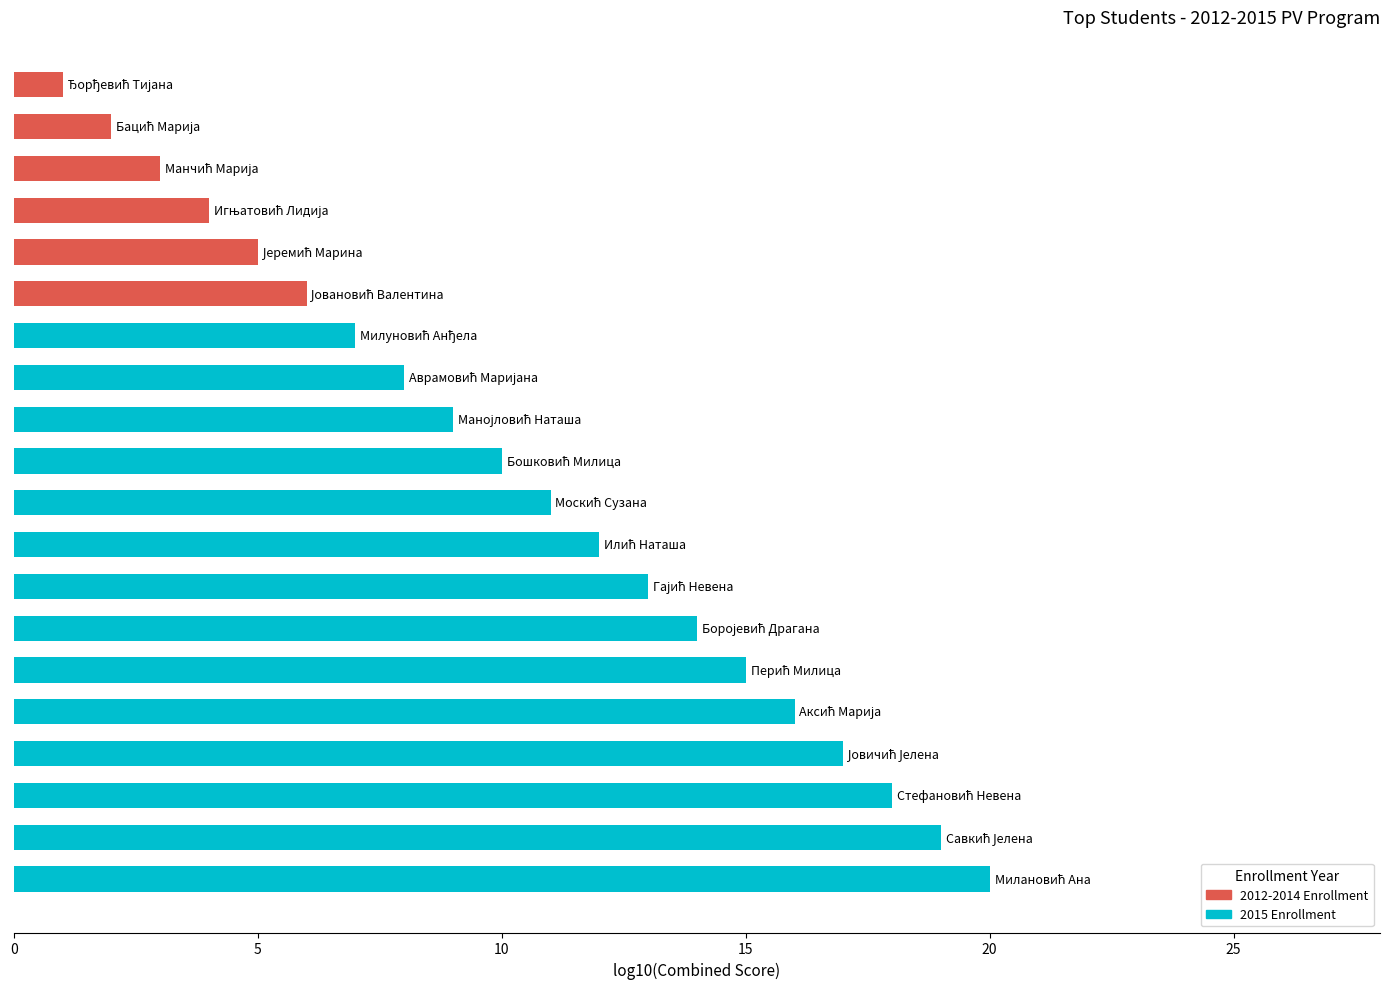

What is the difference between the second highest and minimum values?

18